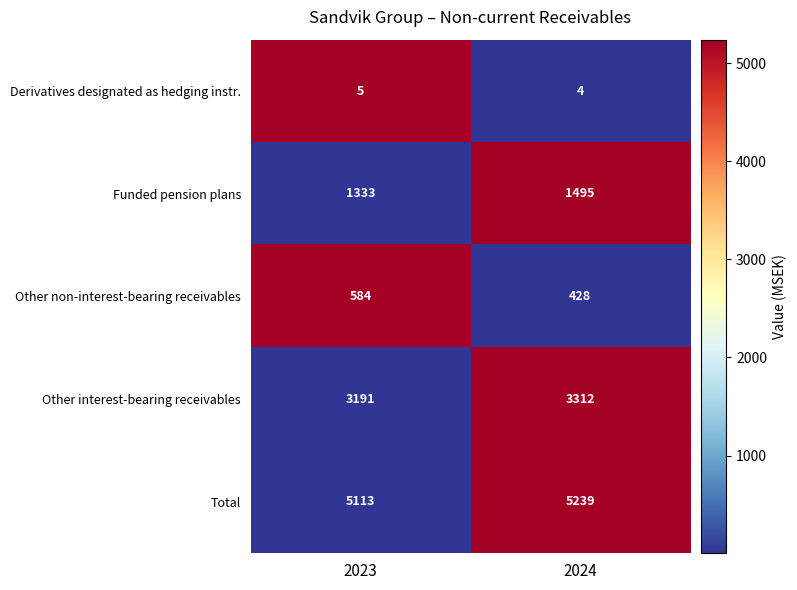

Reading left to right, list all the values displayed in this chart.

Derivatives designated as hedging instr.: 5	4
Funded pension plans: 1333	1495
Other non-interest-bearing receivables: 584	428
Other interest-bearing receivables: 3191	3312
Total: 5113	5239